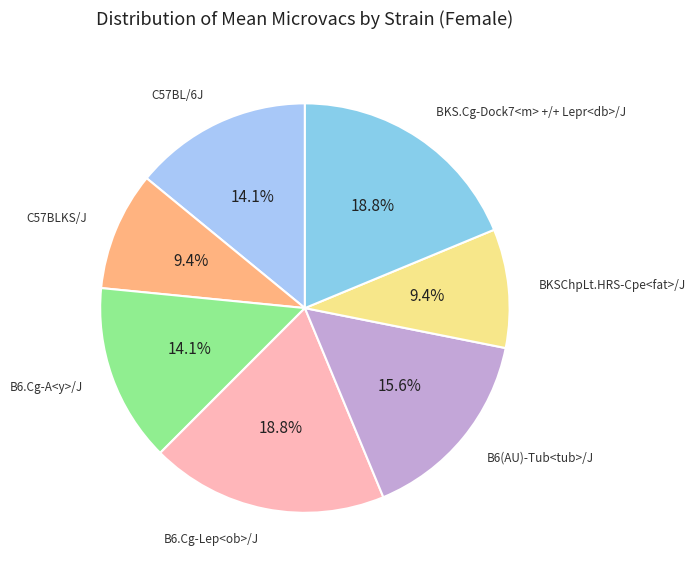

Does any single category account for the majority?

No